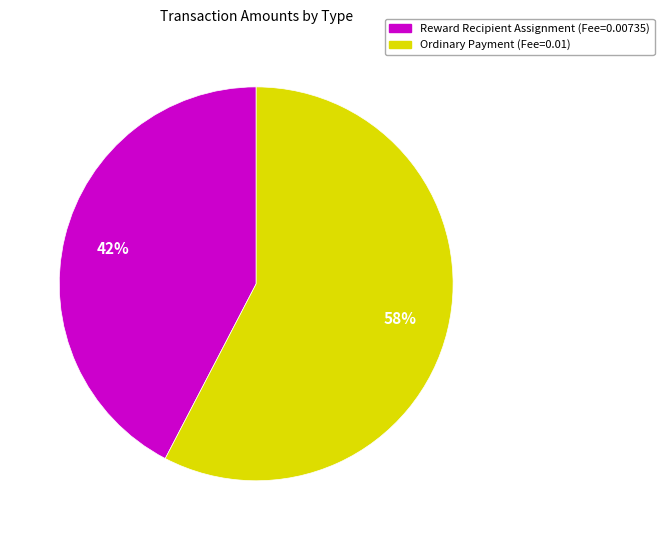

Count the number of slices in the pie.

2